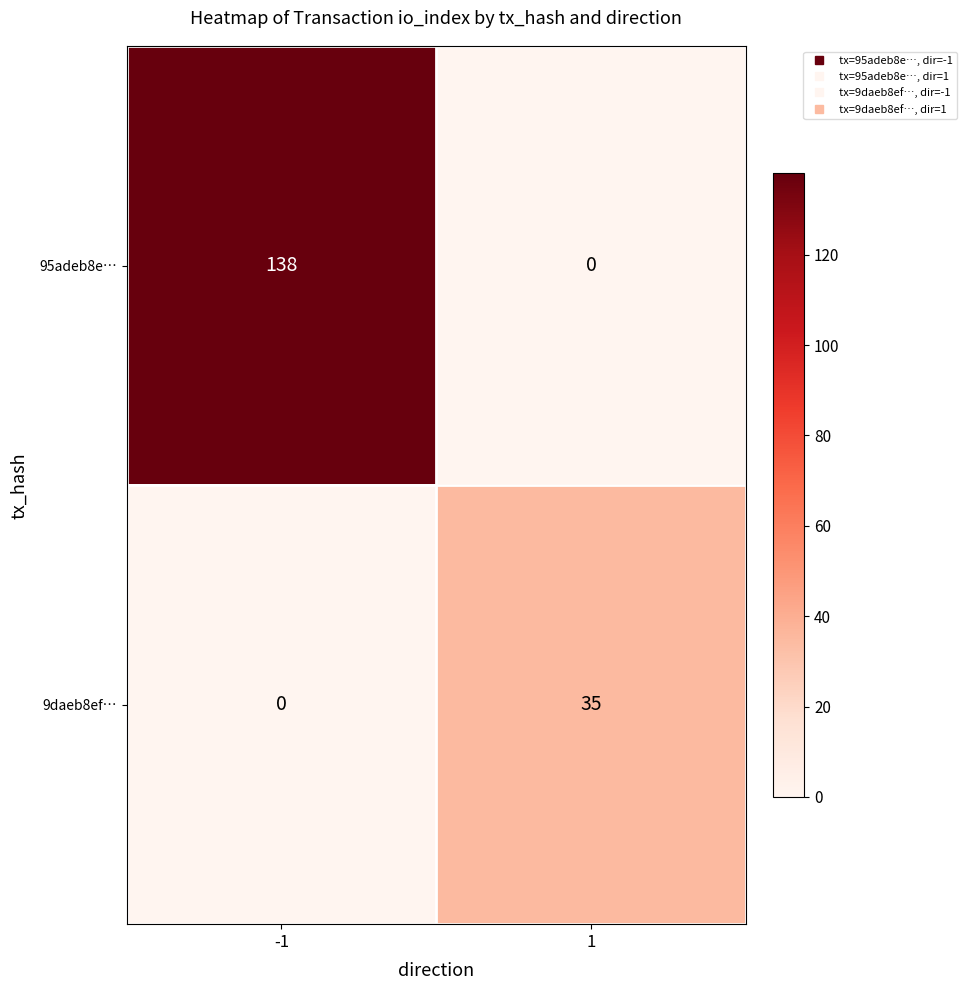

Which series has the largest range (max minus min)?

95adeb8e…